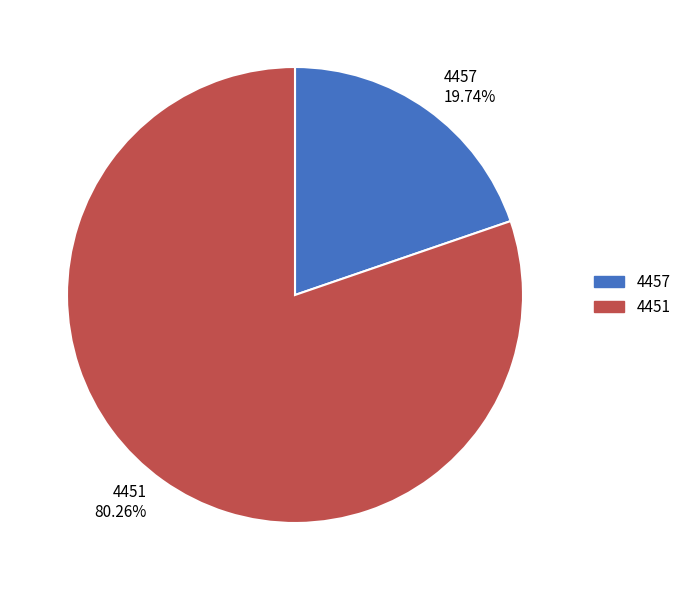

Which has a higher value, 4457 or 4451?

4451